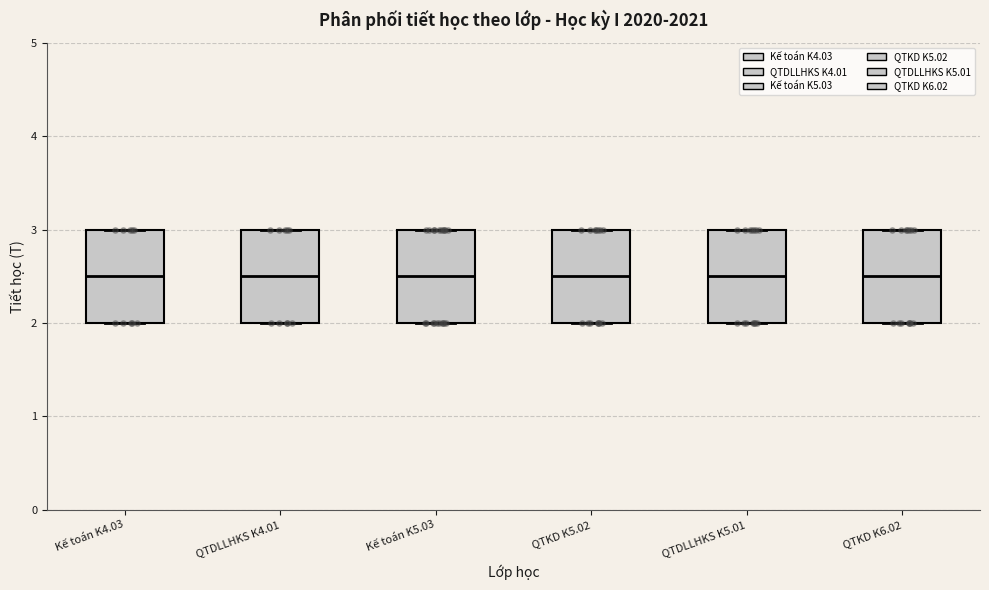

Reading left to right, read every box against the y-axis: the position of its median line, the range the box covers, and the ends of its whiskers. The values are not printed on the chart, so give them approximately, as read against the axis.

Kế toán K4.03: median 2.5, box 2.0 to 3.0, whiskers 2.0 to 3.0
QTDLLHKS K4.01: median 2.5, box 2.0 to 3.0, whiskers 2.0 to 3.0
Kế toán K5.03: median 2.5, box 2.0 to 3.0, whiskers 2.0 to 3.0
QTKD K5.02: median 2.5, box 2.0 to 3.0, whiskers 2.0 to 3.0
QTDLLHKS K5.01: median 2.5, box 2.0 to 3.0, whiskers 2.0 to 3.0
QTKD K6.02: median 2.5, box 2.0 to 3.0, whiskers 2.0 to 3.0